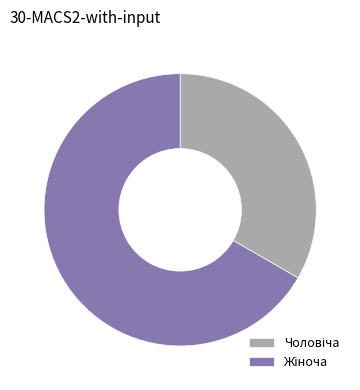

Is there any slice that represents more than half of the pie?

Yes